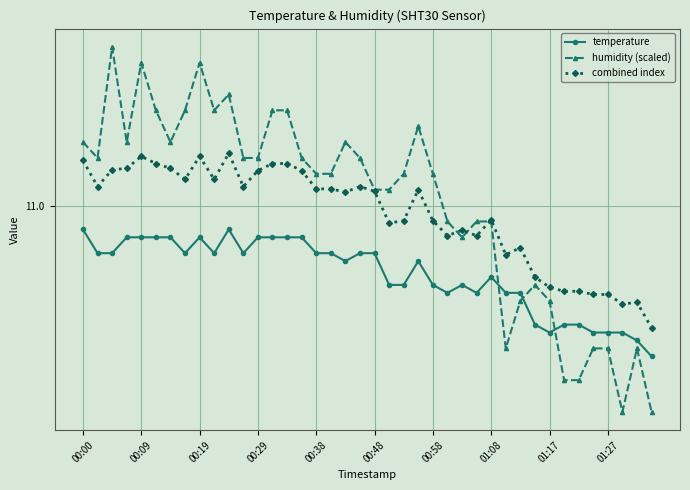

True or false: temperature and combined index cross at least once.

False